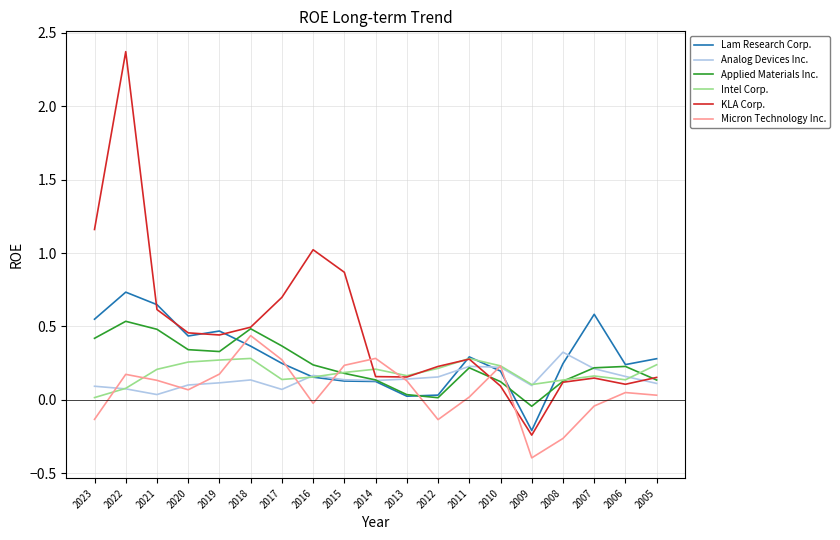

The value of KLA Corp. at 2019 is 0.4. True or false?

True